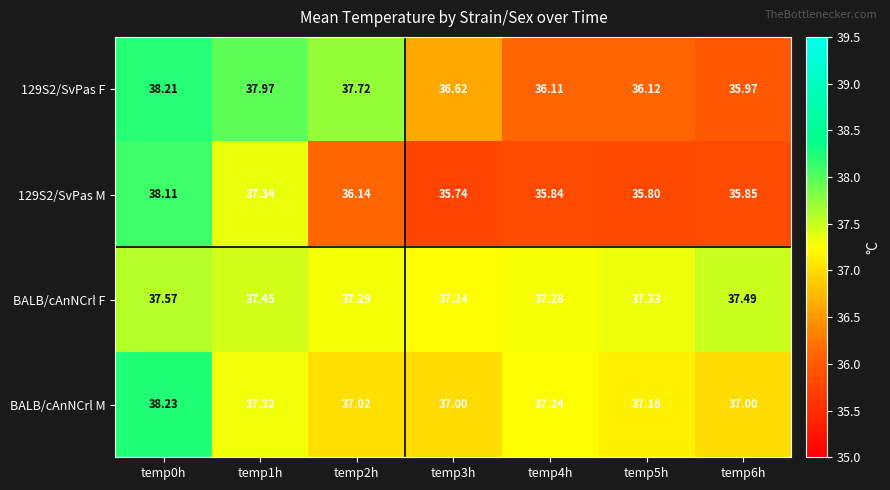

Rank the series at temp5h from lowest to highest value.

129S2/SvPas M, 129S2/SvPas F, BALB/cAnNCrl M, BALB/cAnNCrl F